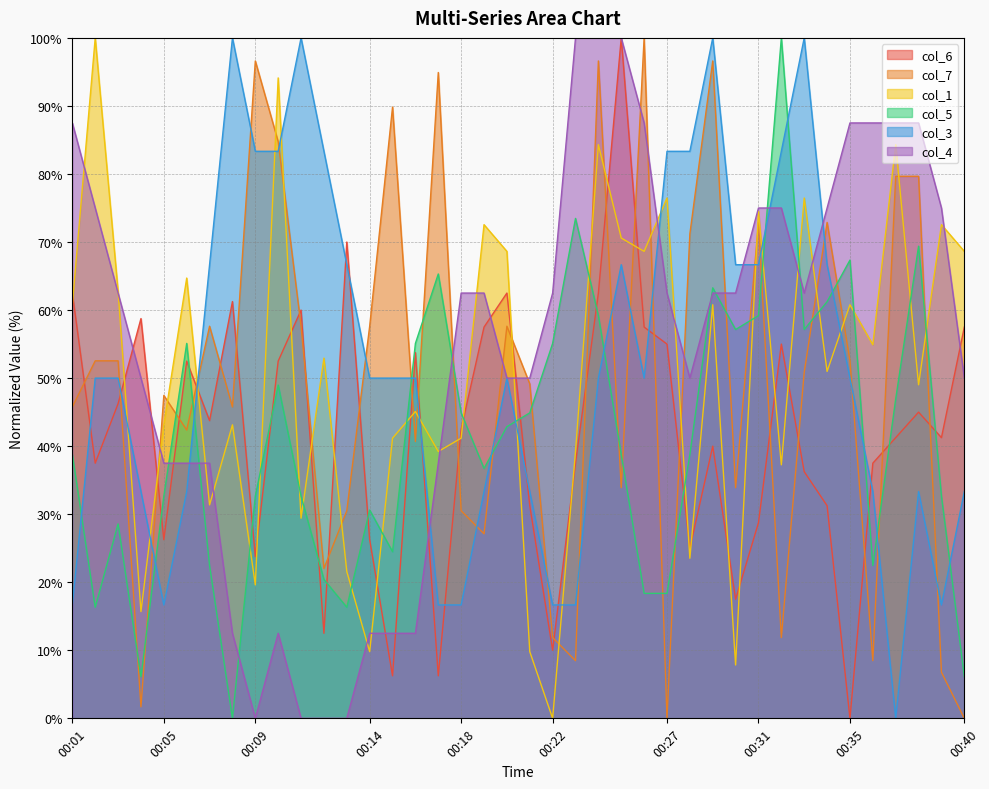

True or false: col_6 has a value of 55.0 at 00:27.

True